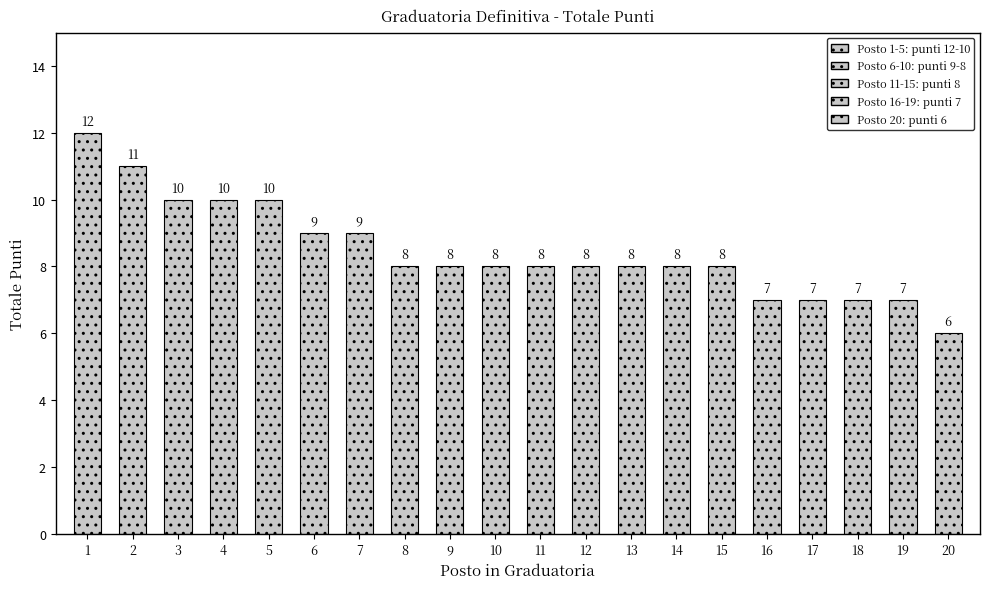

Does the chart contain any negative values?

No